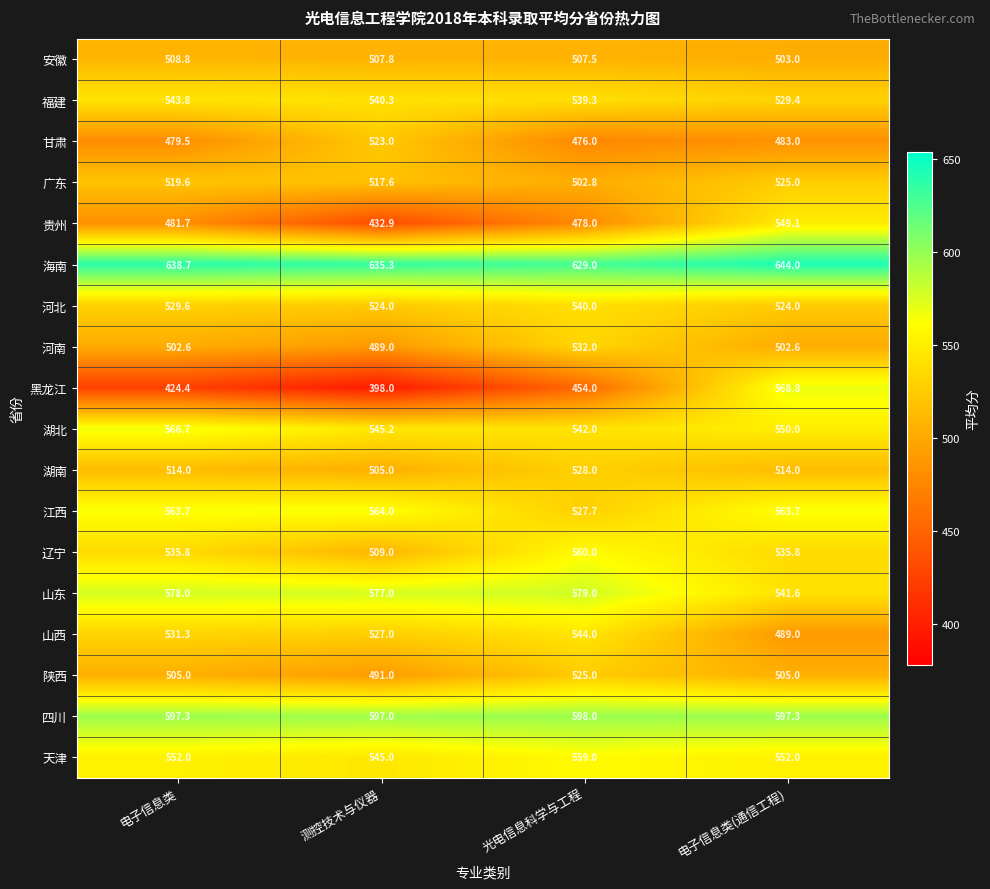

What is the sum of the 河南 values at 电子信息类(通信工程) and 测控技术与仪器?

991.6